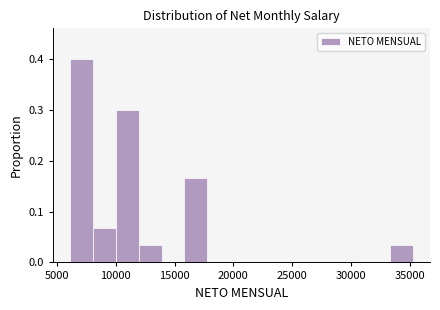

Around what value on the x-axis is the tallest bar? Give the approximate position of its centre, as read against the axis.

7000